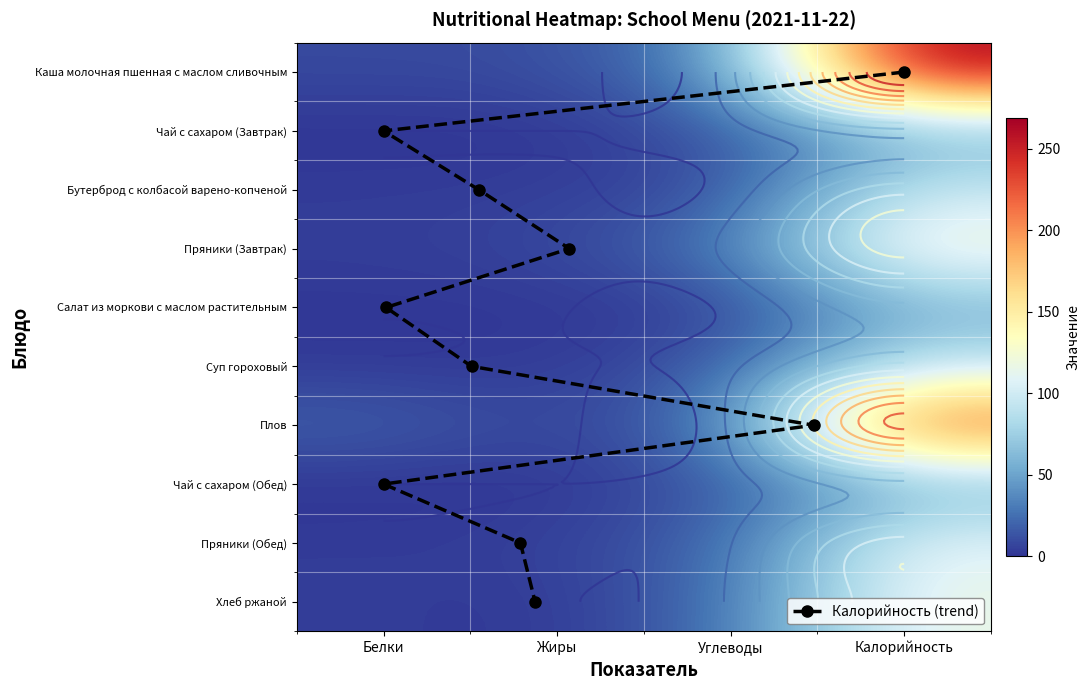

Which series has the largest total across all categories?

Каша молочная пшенная с маслом сливочным